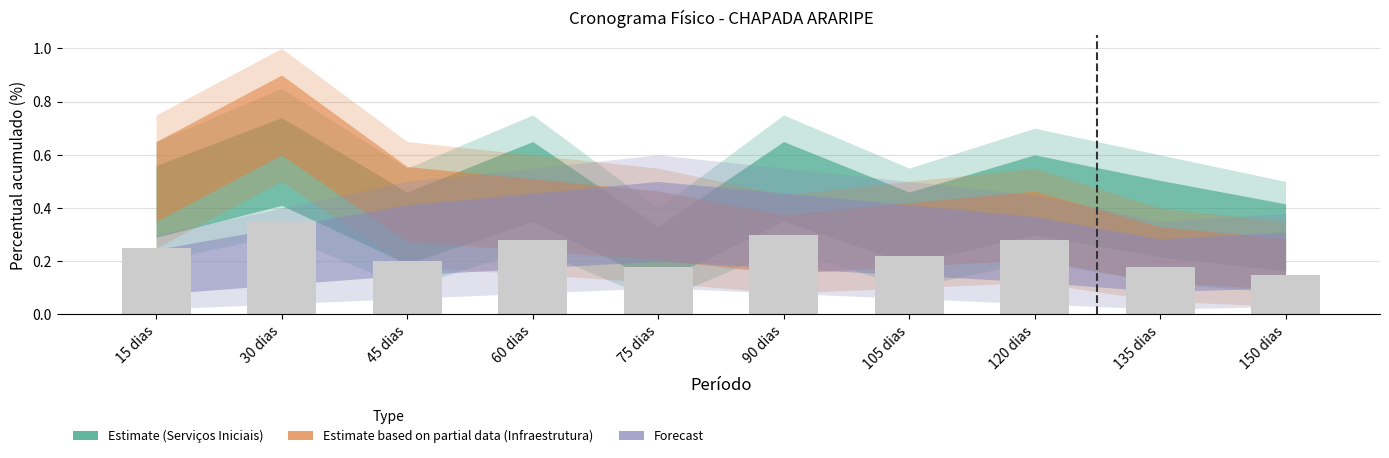

What position from the left is 135 dias?

9